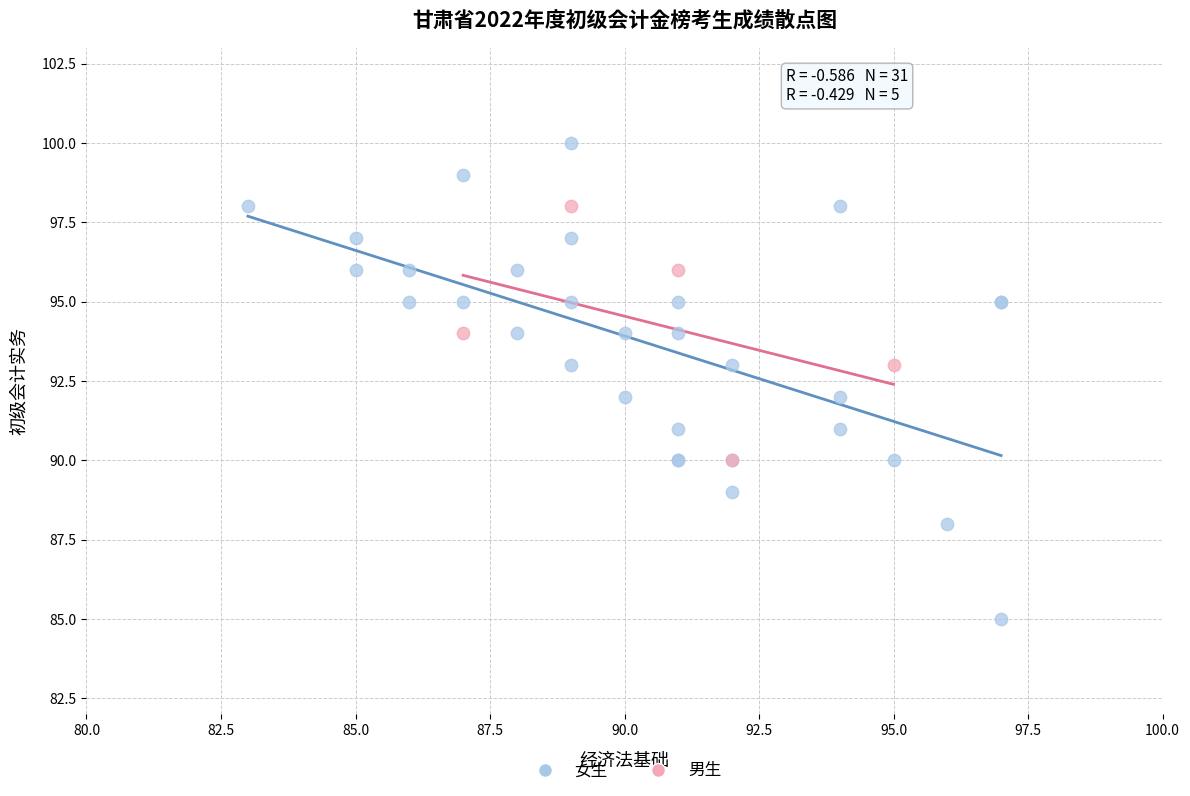

Which series reaches the minimum Y coordinate?

女生